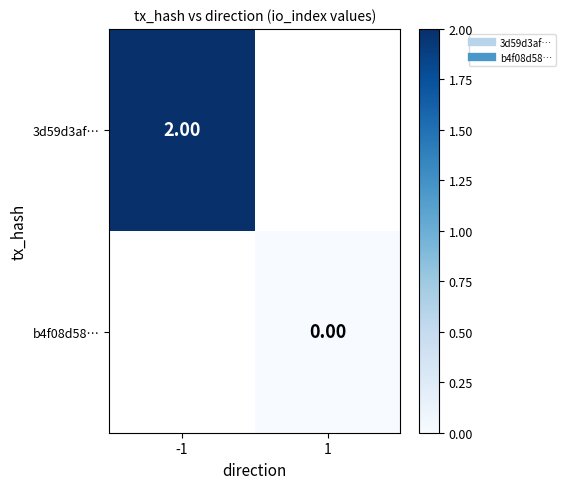

Which has a higher value, 1 or -1?

-1